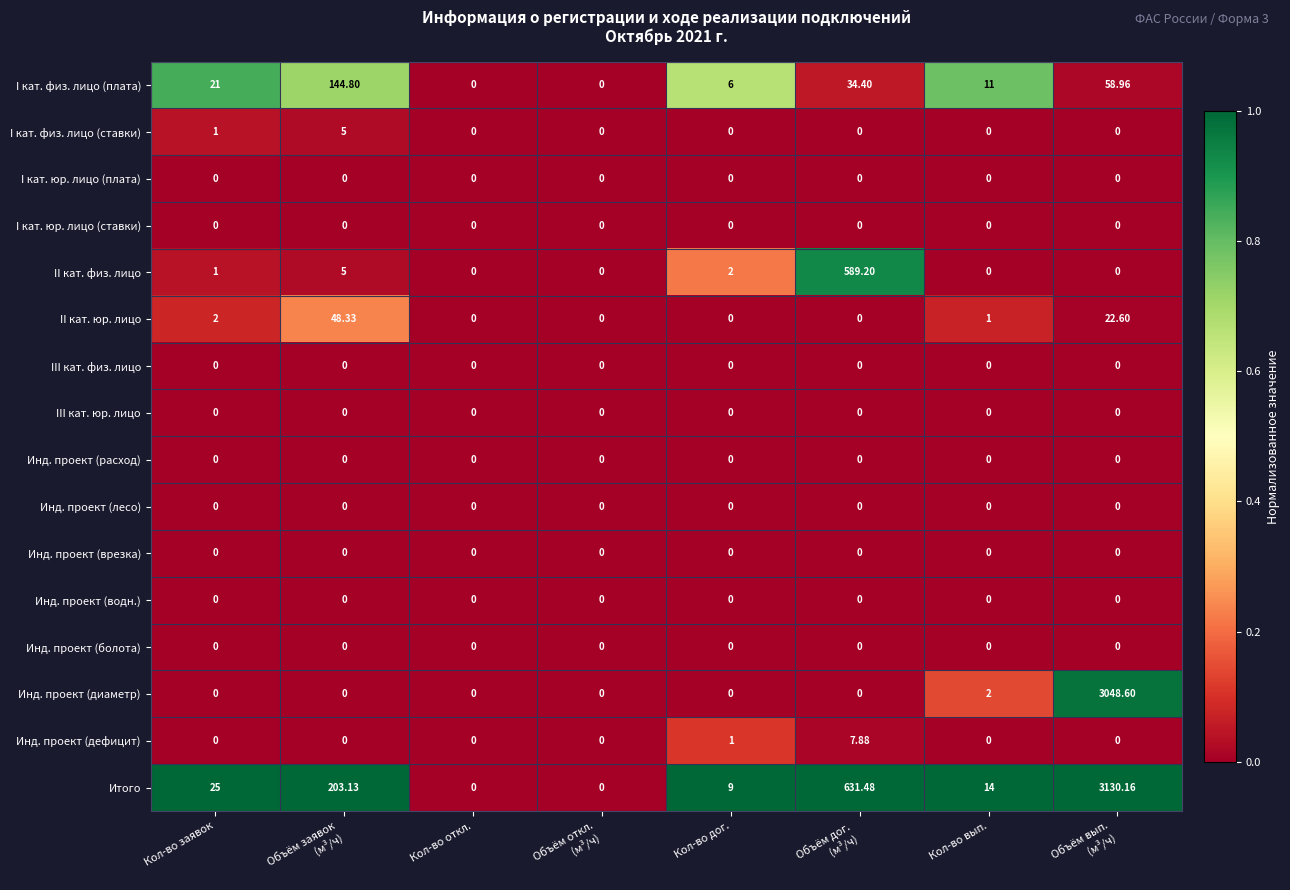

Which series has the largest range (max minus min)?

Итого